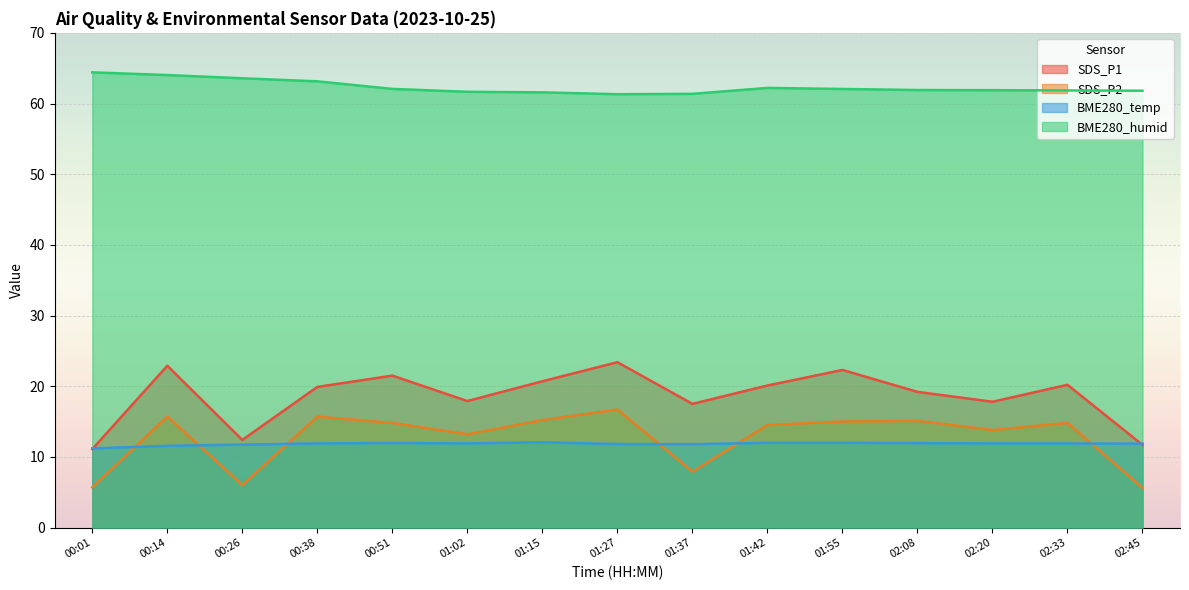

Reading left to right, list all the values displayed in this chart.

SDS_P1: 11.1	22.9	12.4	19.9	21.5	17.9	20.7	23.4	17.5	20.1	22.3	19.2	17.8	20.2	11.7
SDS_P2: 5.7	15.7	6.0	15.7	14.8	13.2	15.2	16.7	7.9	14.5	15.0	15.1	13.8	14.8	5.6
BME280_temp: 11.2	11.6	11.7	11.9	12.0	11.9	12.1	11.8	11.8	12.0	12.0	11.9	11.9	11.9	11.9
BME280_humid: 64.4	64.0	63.6	63.1	62.1	61.7	61.6	61.3	61.4	62.2	62.1	61.9	61.9	61.9	61.8